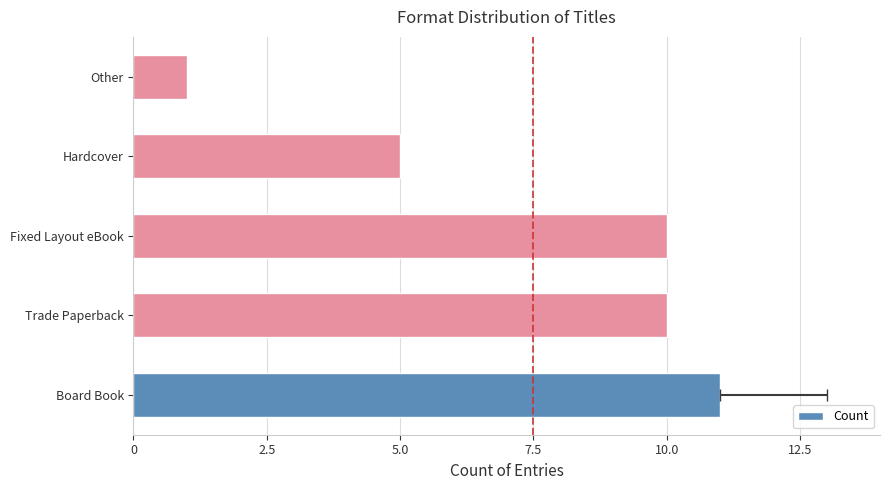

What value does the data have at Fixed Layout eBook, to the nearest 10?

10